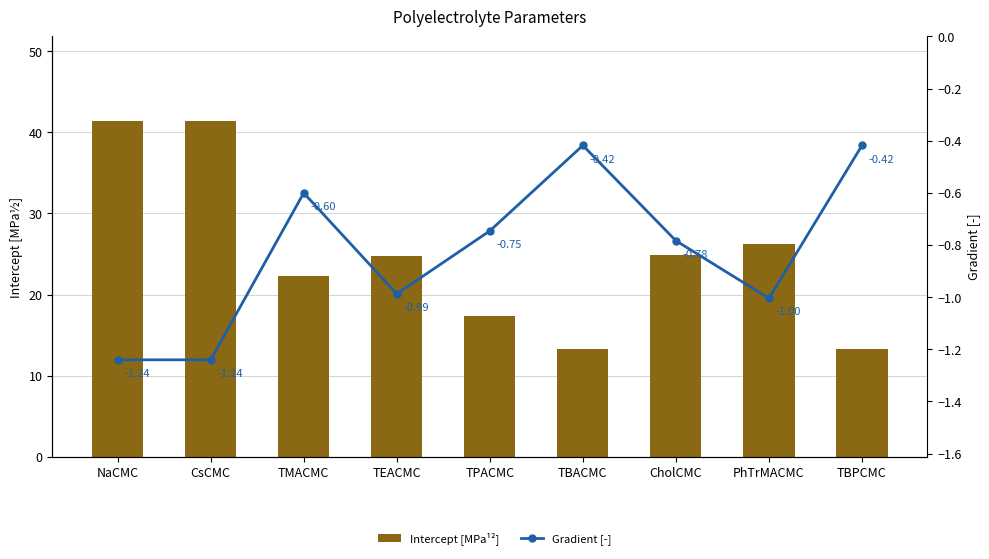

What are all the series names shown in the legend?

Intercept [MPa¹²], Gradient [-]